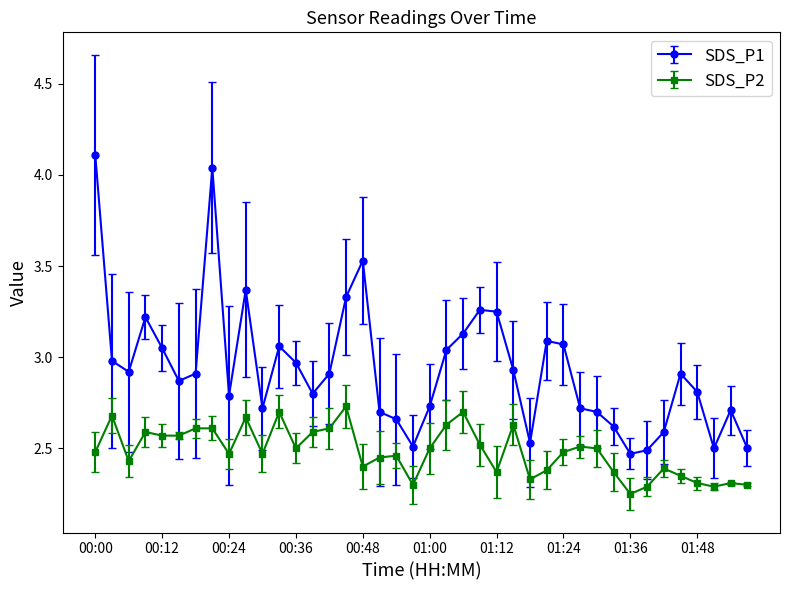

Rank the series by their maximum value, from highest to lowest.

SDS_P1, SDS_P2